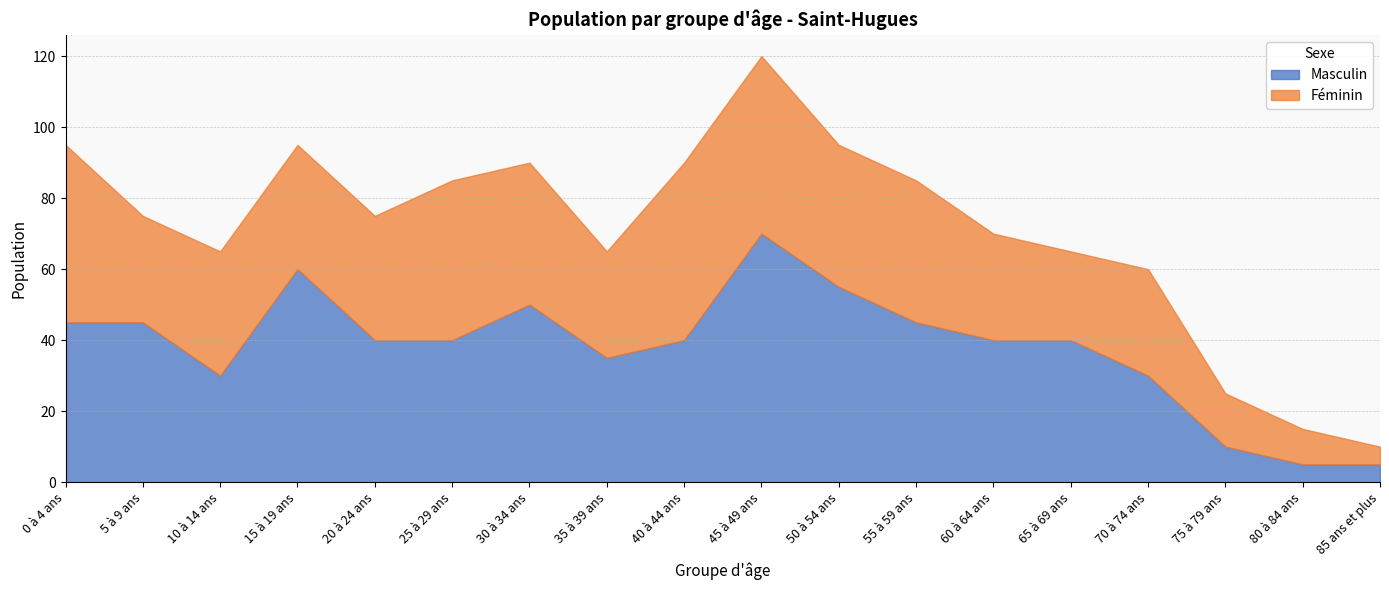

Which category has the highest value in the Masculin series?

45 à 49 ans